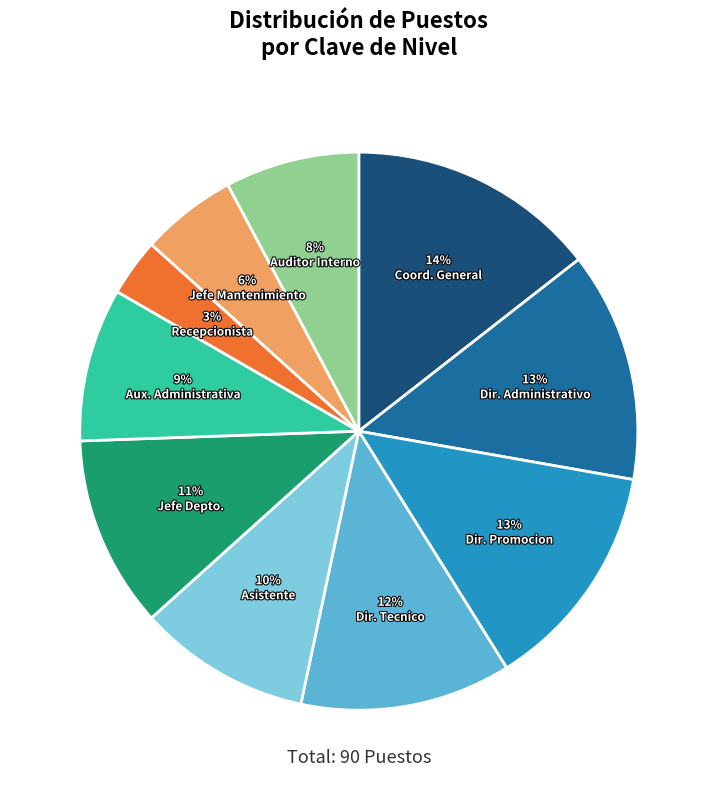

To the nearest percent, what is the combined percentage of Dir. Administrativo and Asistente?

23%